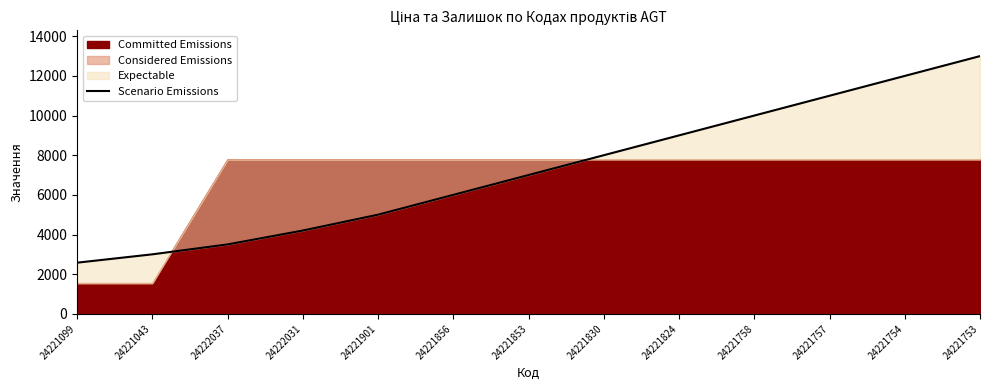

Rank the categories by value from highest to lowest.

24221753, 24221754, 24221757, 24221758, 24221824, 24221830, 24221853, 24221856, 24221901, 24222031, 24222037, 24221043, 24221099